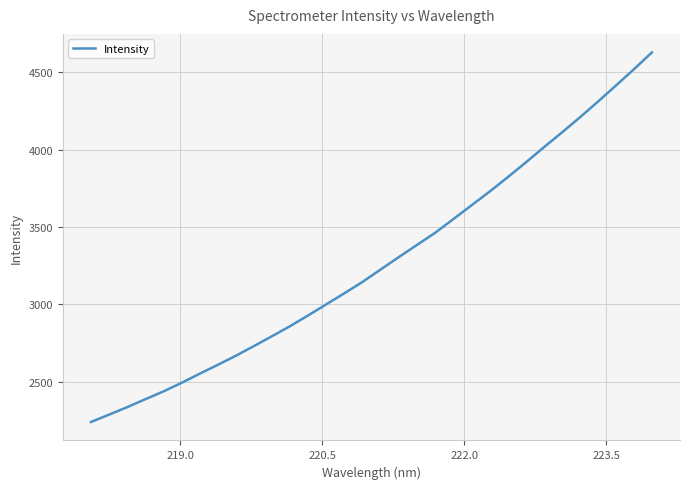

What is the maximum value shown in the chart?

4629.1